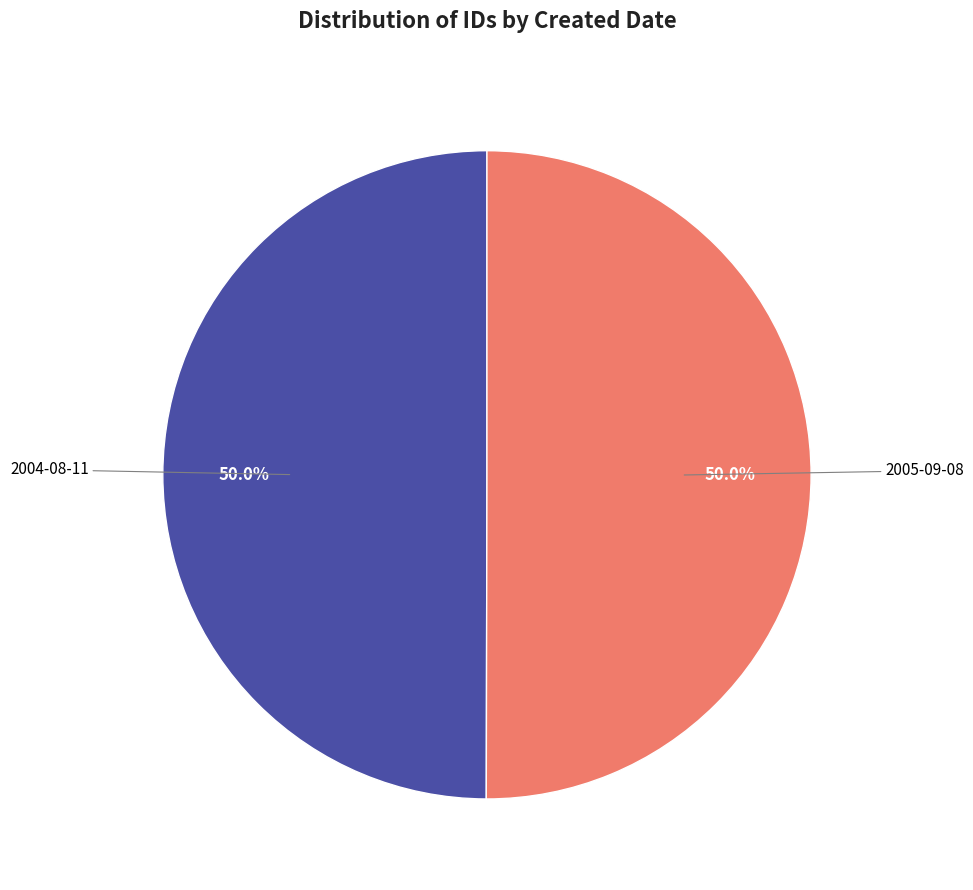

Combined, what portion of the pie is 2005-09-08 and 2004-08-11?

100.0%